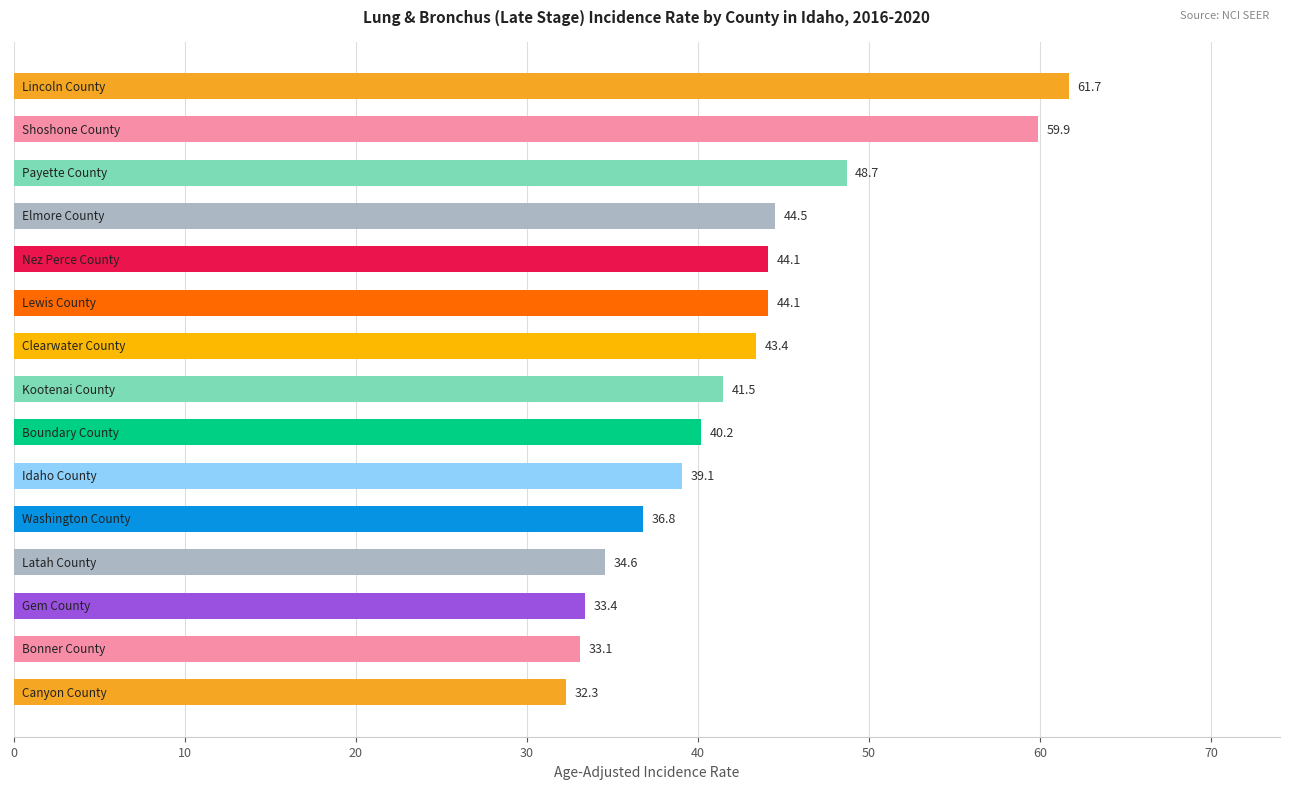

What is the sum of all values?

637.4